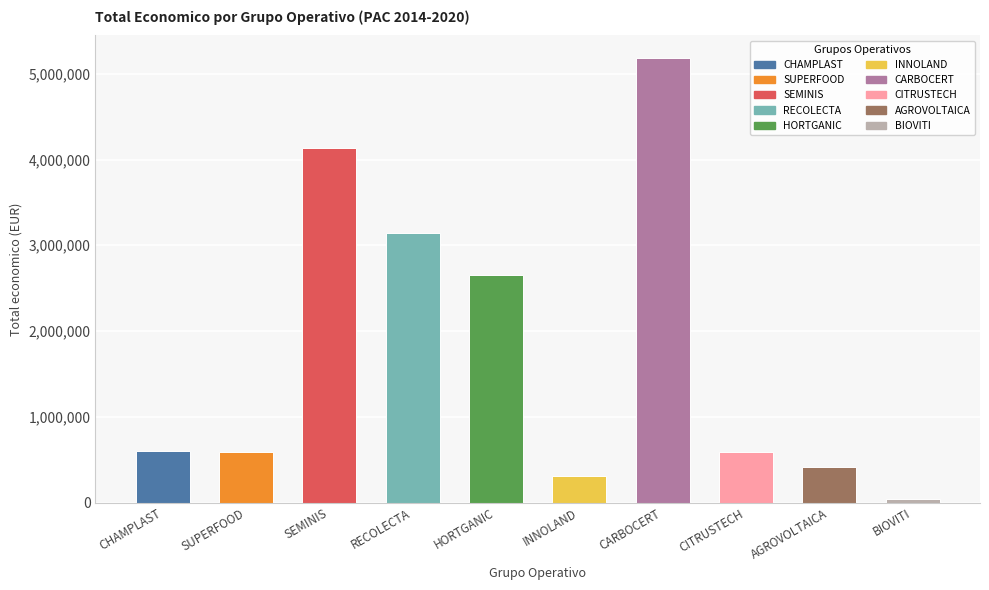

What is the difference between the values at INNOLAND and SUPERFOOD?

285213